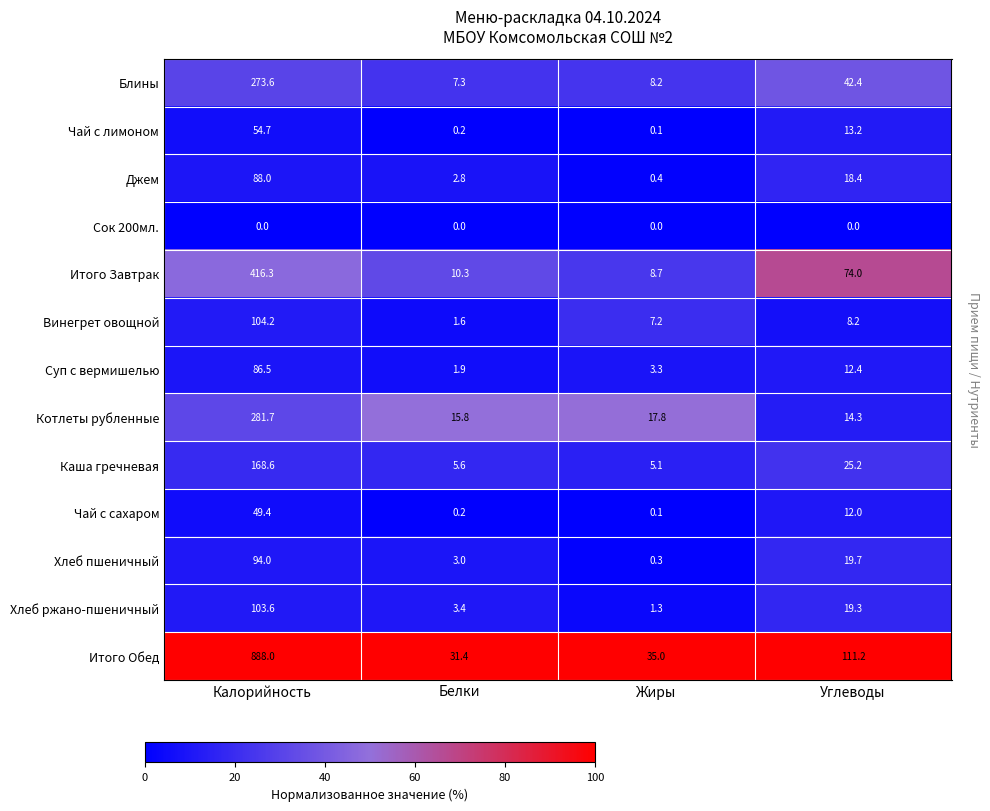

What is the total value across all series at Жиры?

87.5